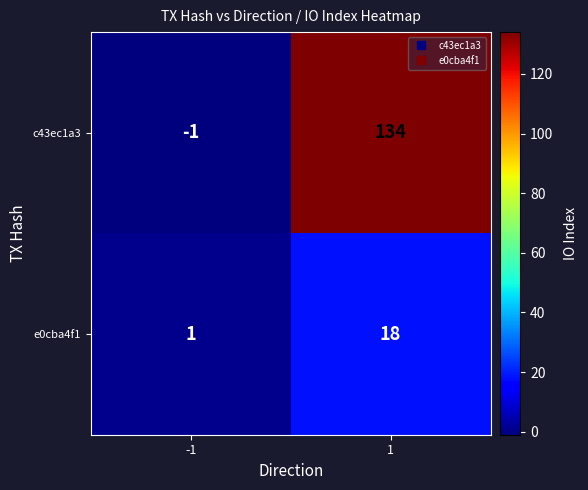

Reading left to right, list all the values displayed in this chart.

c43ec1a3: -1=-1	1=134
e0cba4f1: -1=1	1=18